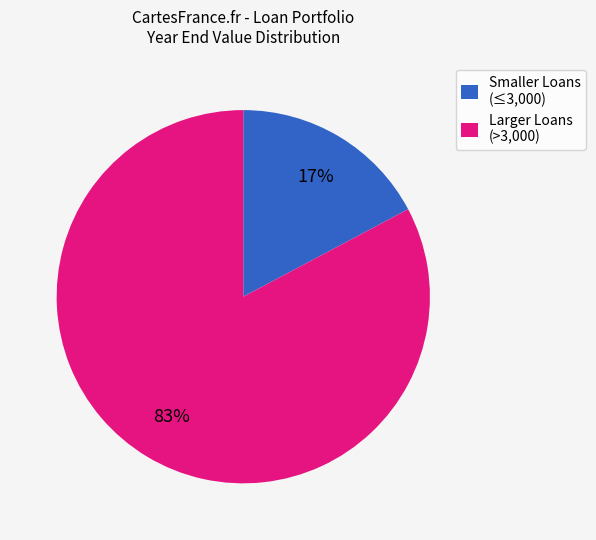

What percentage is the Smaller Loans (≤3,000) slice, to the nearest percent?

17%